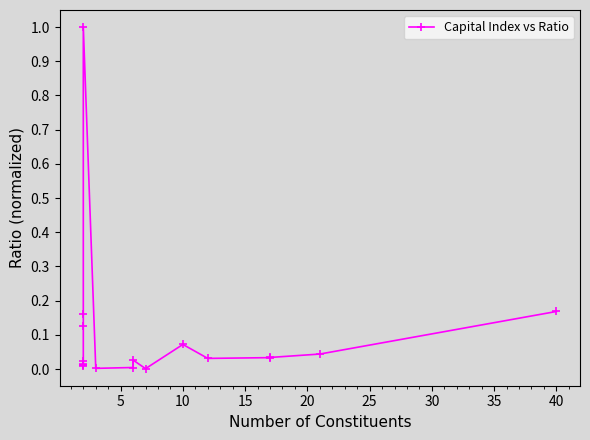

Reading right to left, what are all the values shown in this chart?

0.2	0.0	0.0	0.0	0.0	0.1	0.0	0.0	0.0	0.0	1.0	0.2	0.1	0.0	0.0	0.0	0.0	0.0